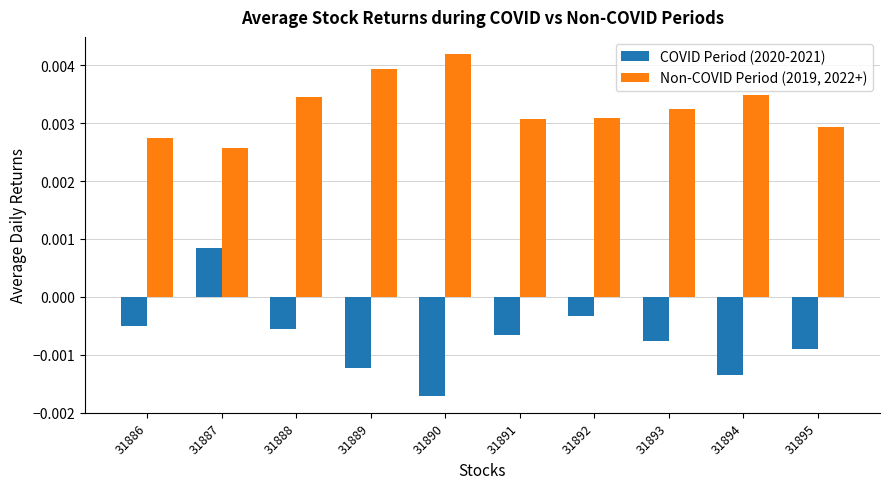

Which series has the largest range (max minus min)?

COVID Period (2020-2021)